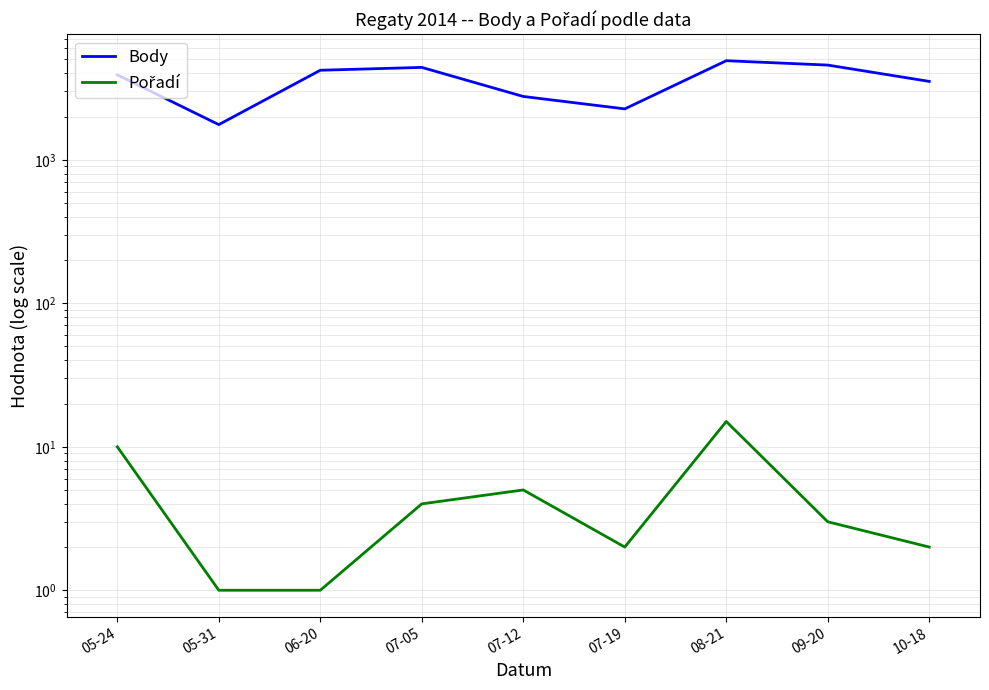

What is the maximum value for Pořadí?

15